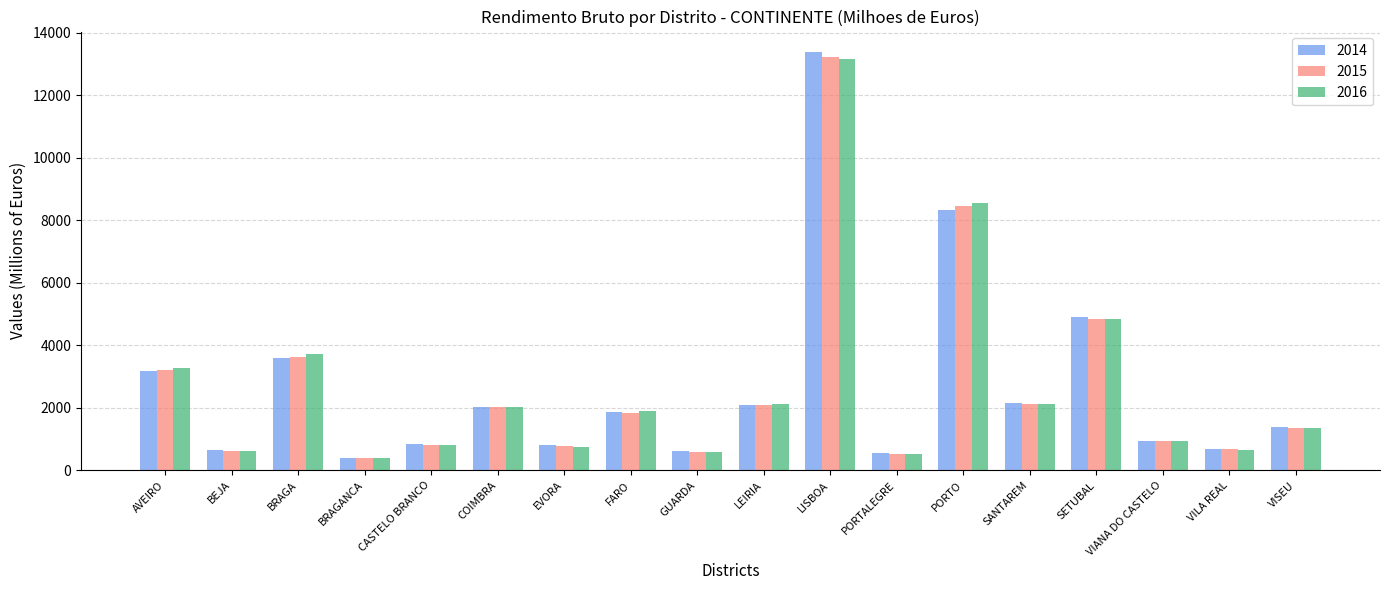

What is the spread (max minus min) of values at LISBOA?

213.3